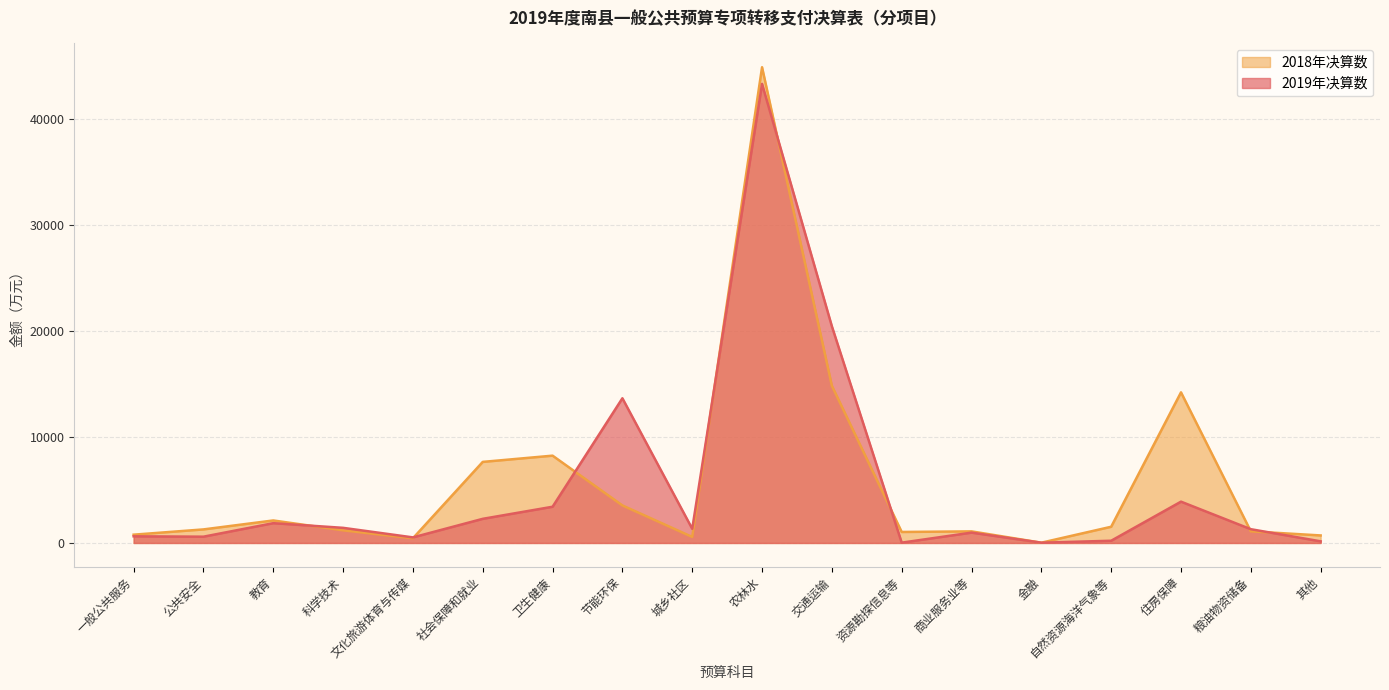

Does the chart display data point markers on the line(s)?

No